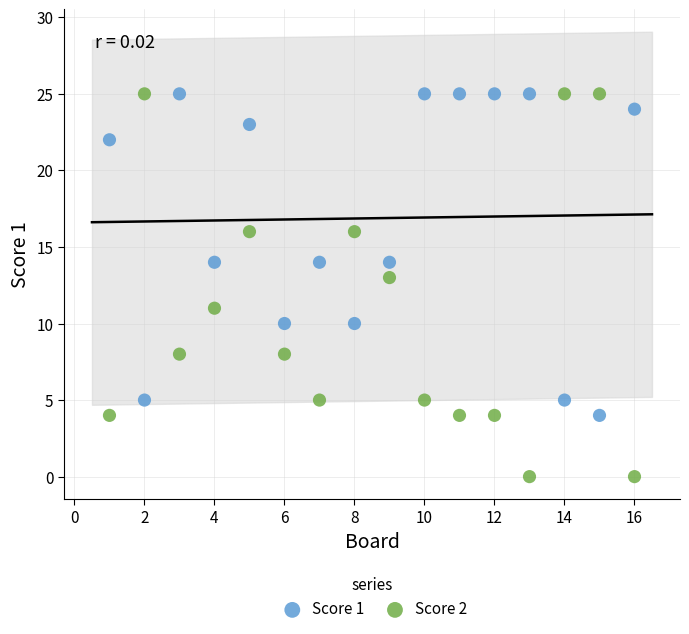

Which series contains the lowest Y value?

Score 2